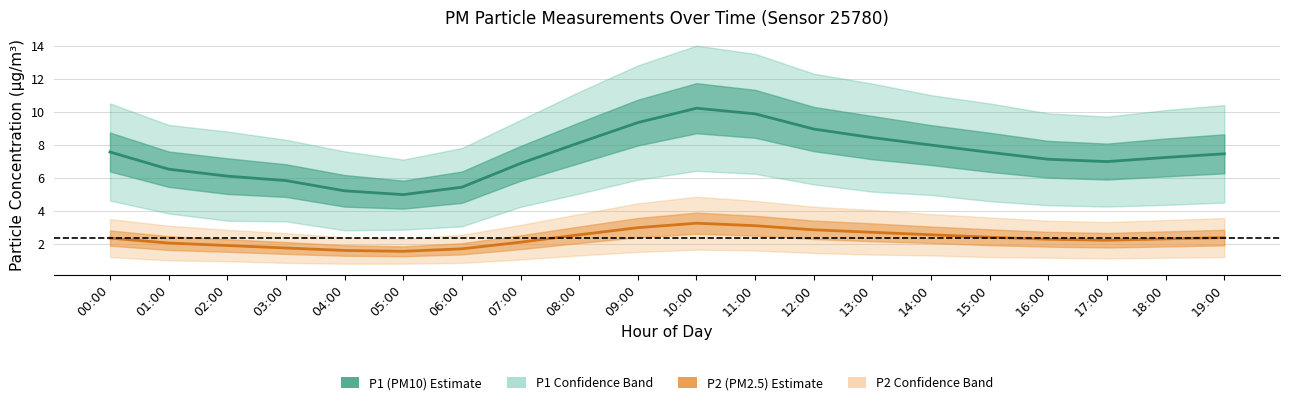

True or false: P1 (PM10) and P2 (PM2.5) cross at least once.

False